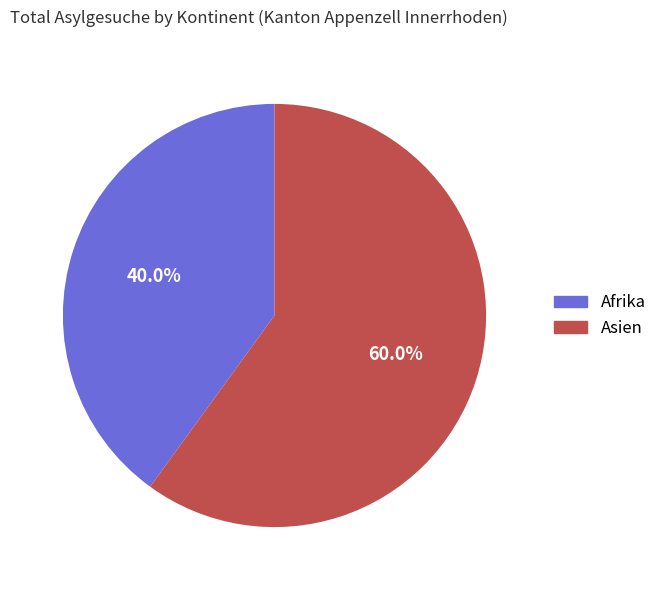

Which category has the smallest portion of the pie?

Afrika